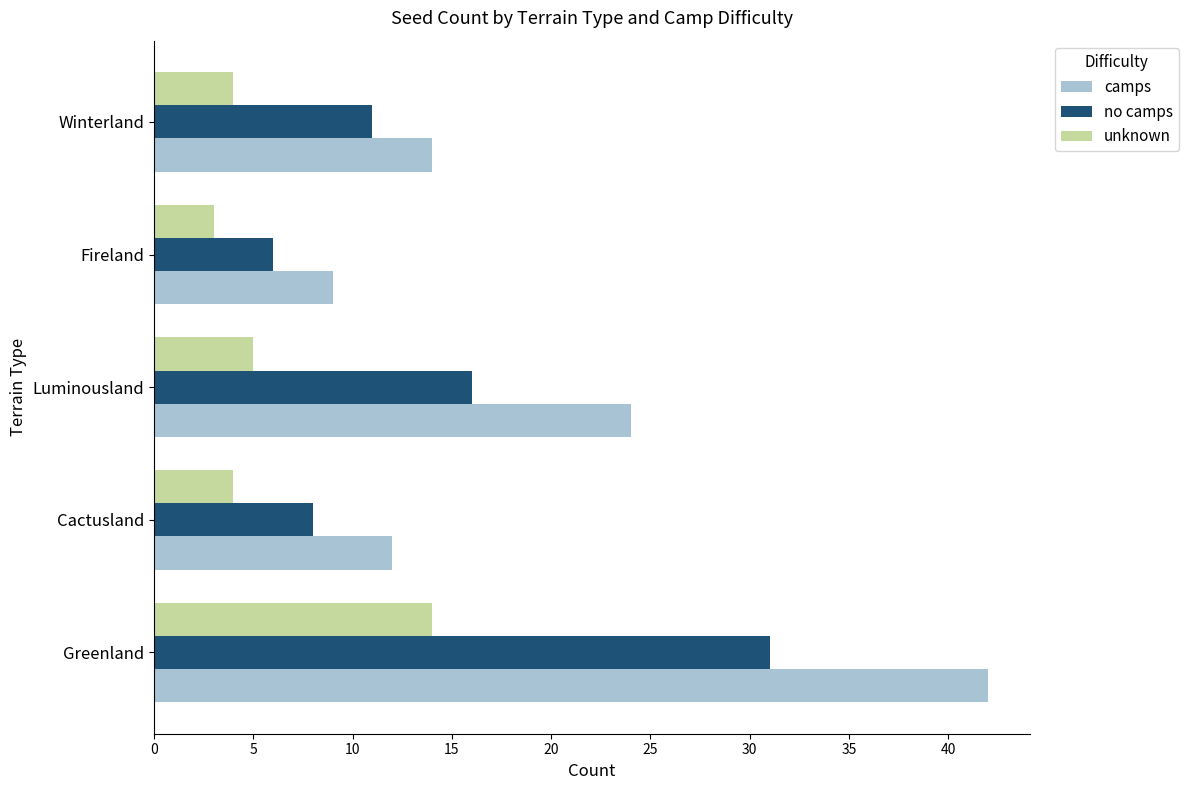

What is the highest value of the unknown series?

14